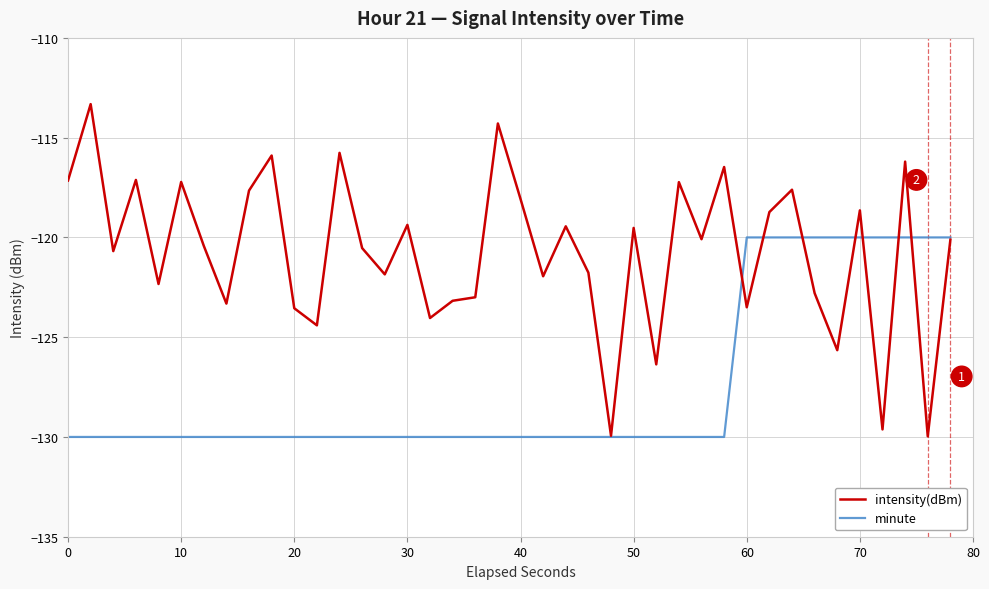

Which series has the largest total across all categories?

intensity(dBm)